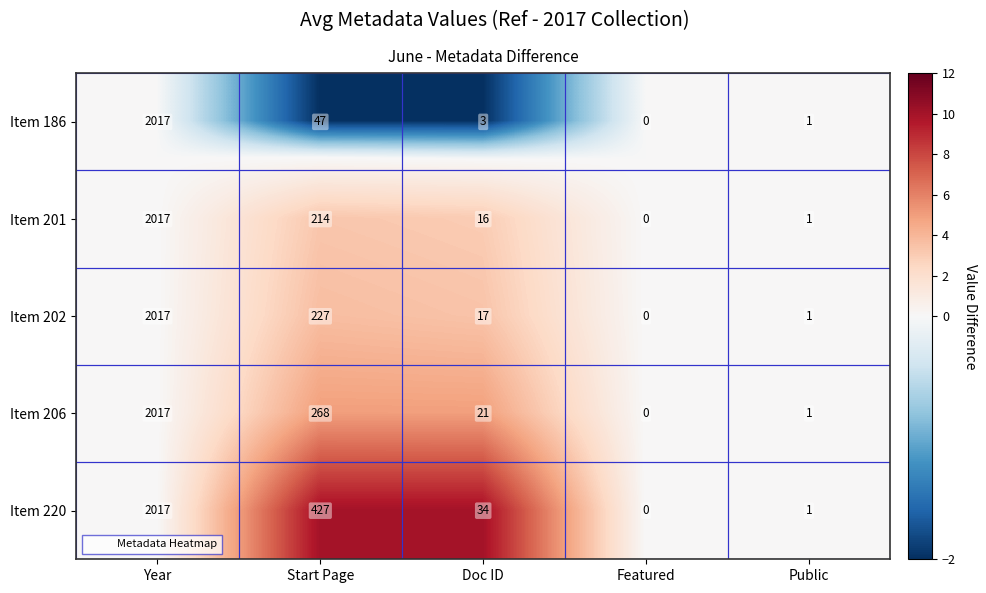

At which category is the sum across all series the highest?

Year